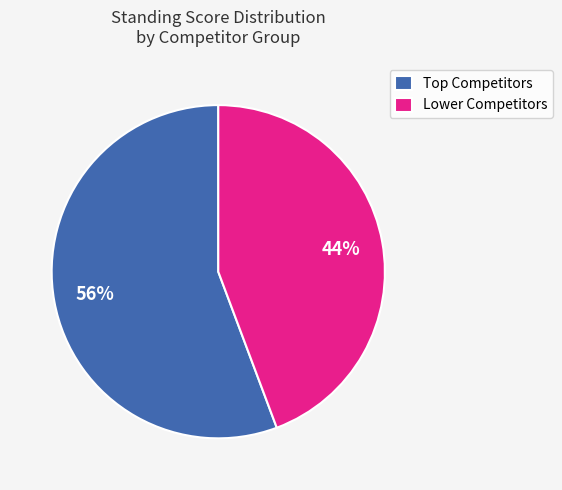

To the nearest percent, what portion does Lower Competitors represent?

44%